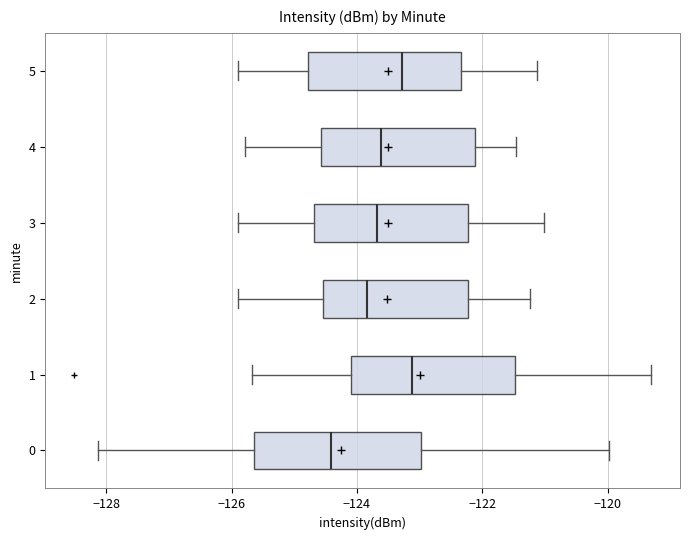

Where does the right whisker of the box at y = 1 end on the x-axis? The values are not printed on the chart, so give them approximately, as read against the axis.

-119.4